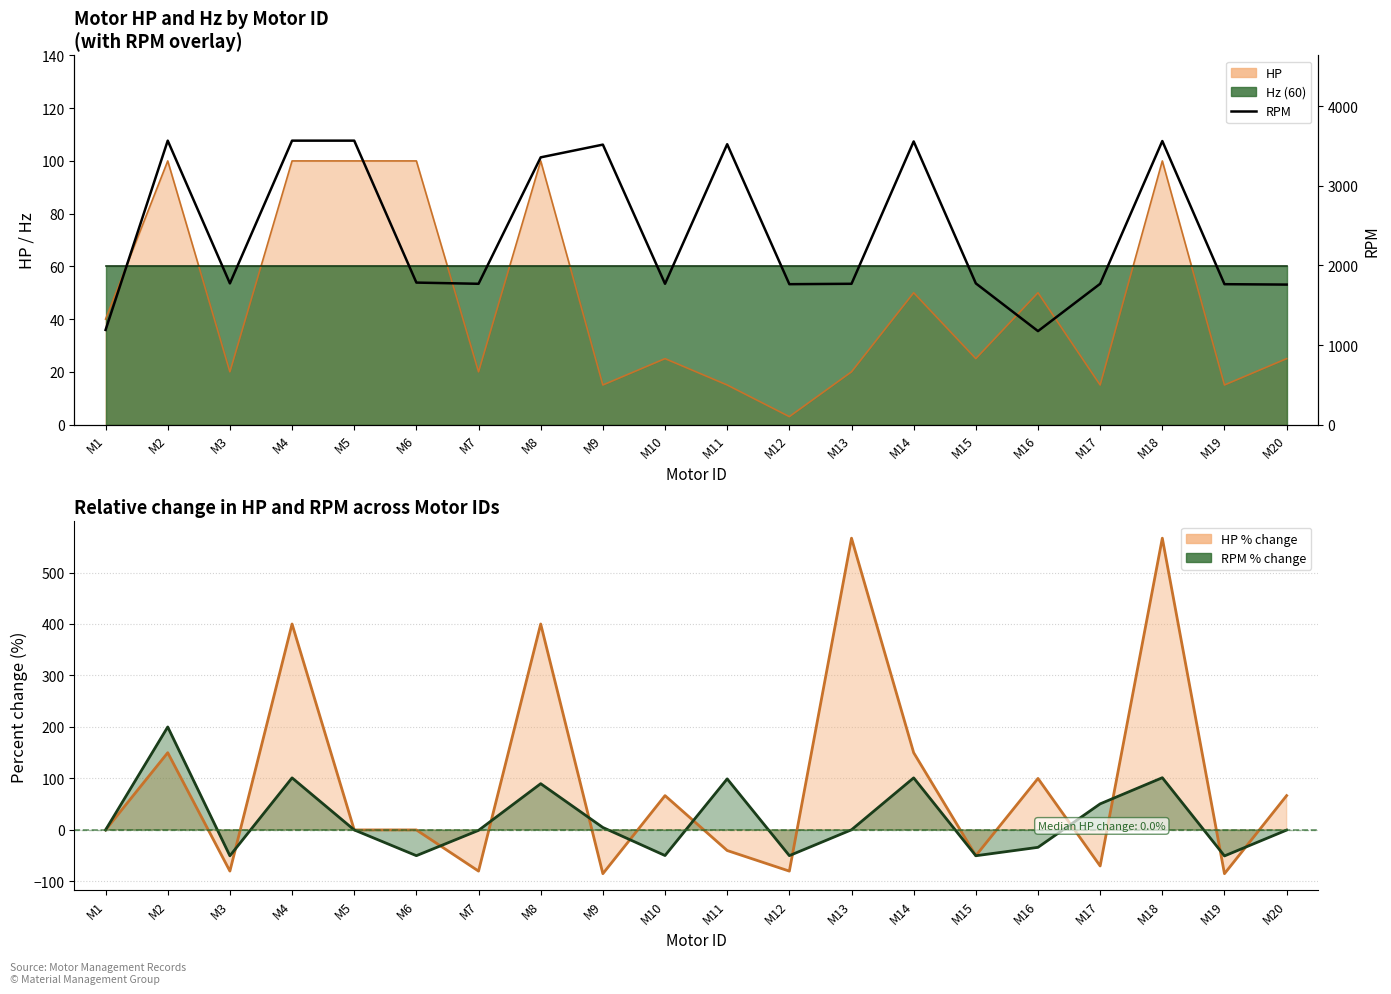

What is the maximum value for RPM % change?

200.0